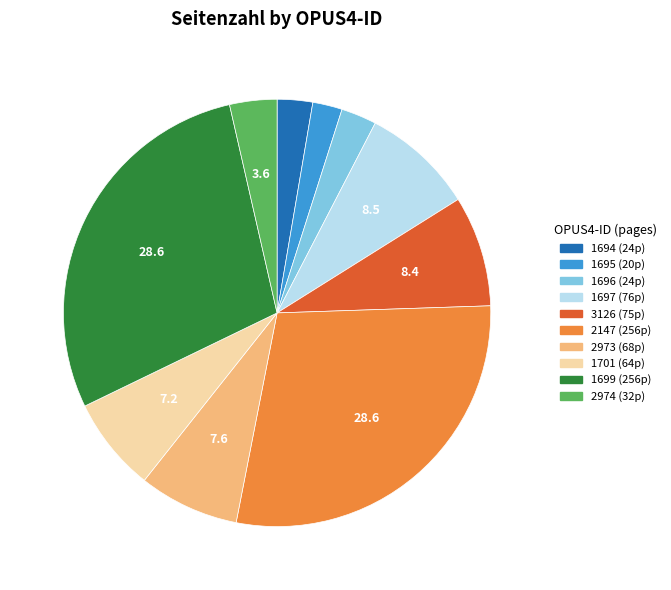

Do 1699 and 2974 together represent more than half of the pie?

No